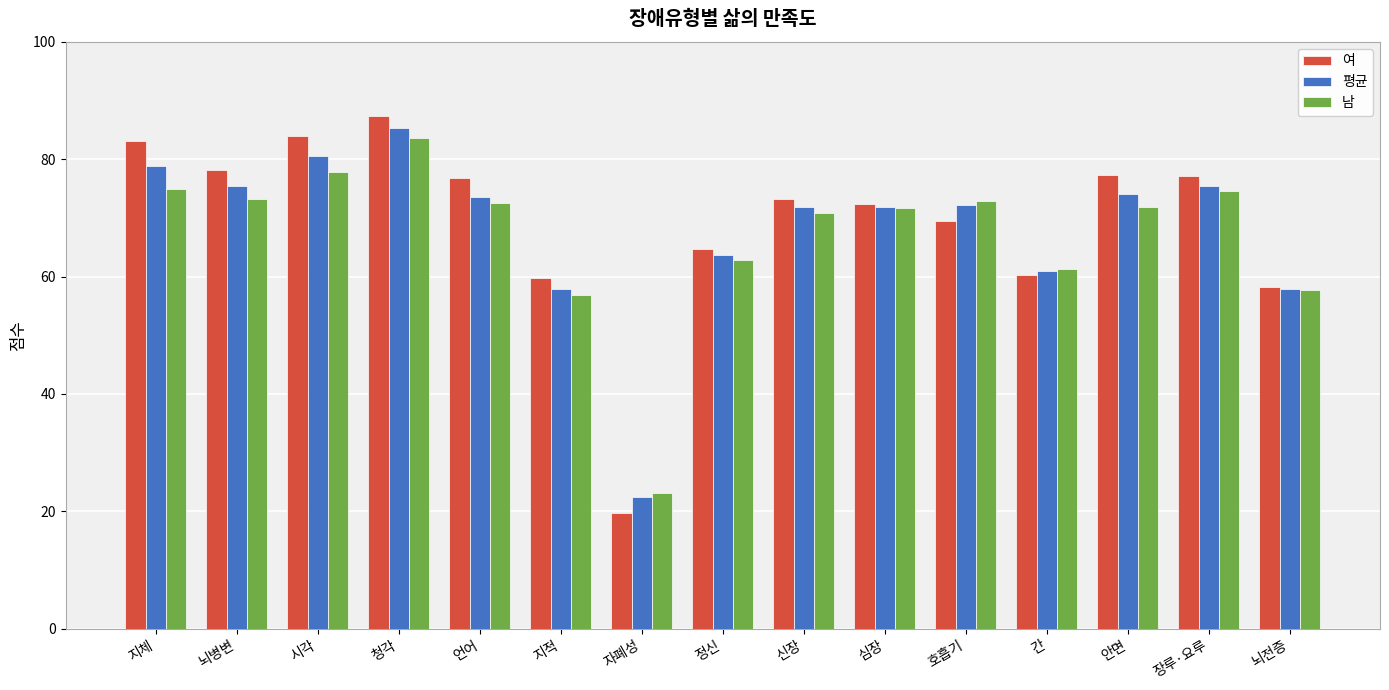

What is the label of the 5th bar from the left?

언어